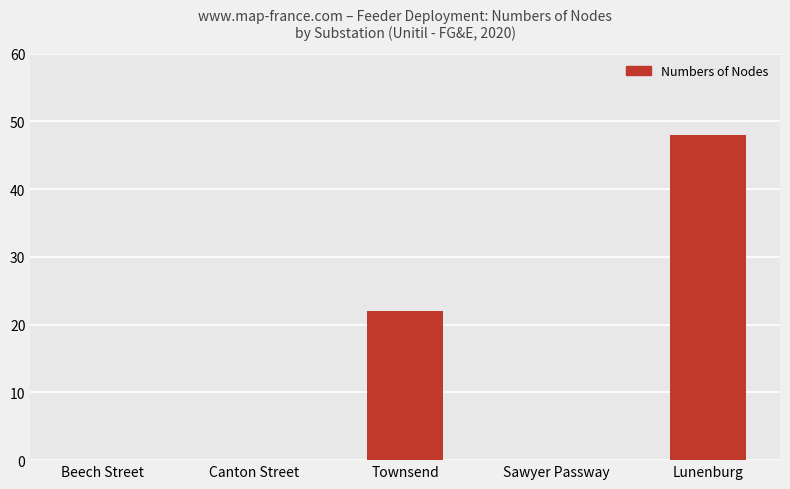

True or false: the data shows 0 at Beech Street.

True